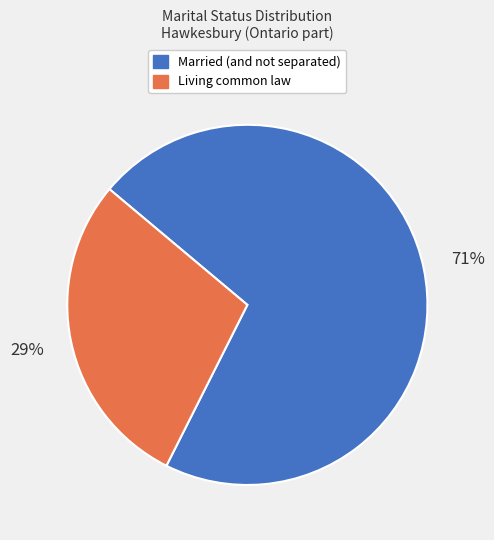

To the nearest percent, what percentage of the pie is Married (and not separated)?

71%